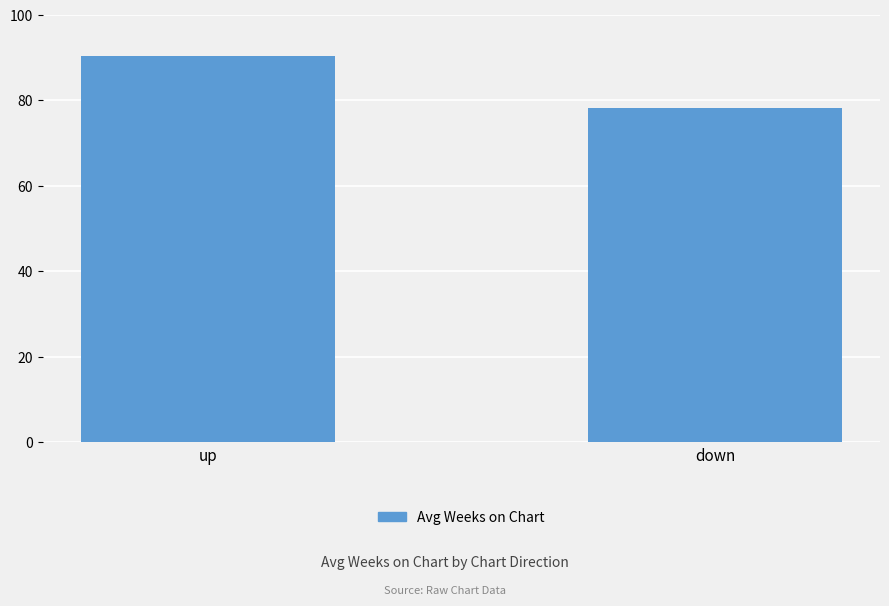

What is the maximum value shown in the chart?

90.3